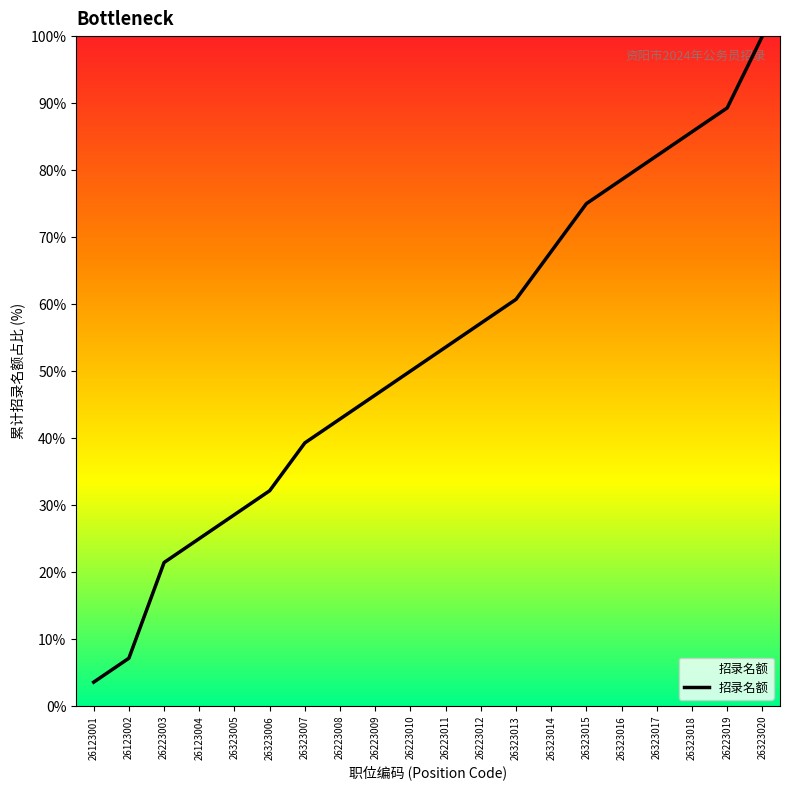

Between 26323014 and 26123001, which is larger?

26323014